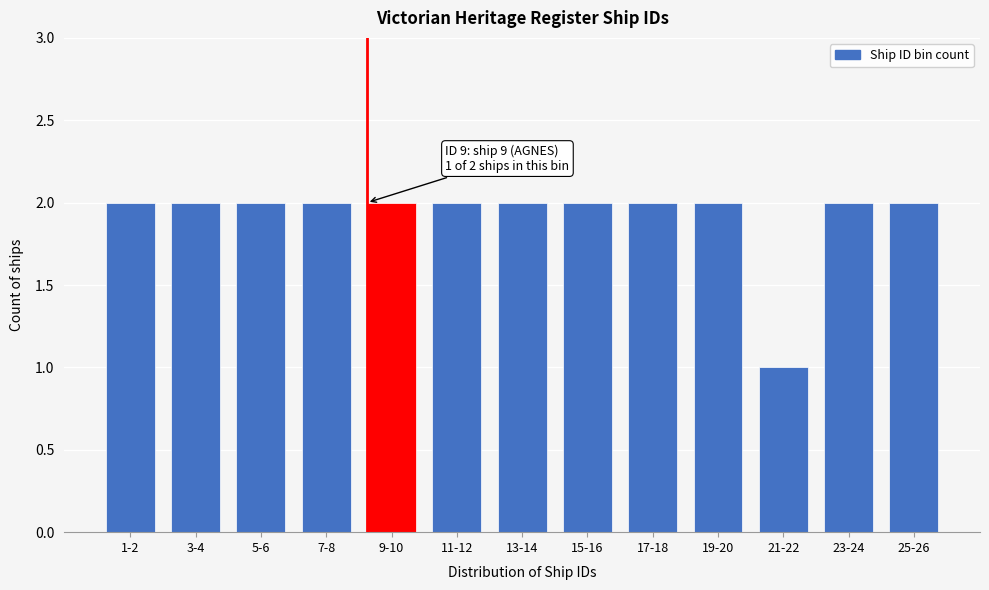

Reading right to left, transcribe all the data shown in this chart.

2	2	1	2	2	2	2	2	2	2	2	2	2